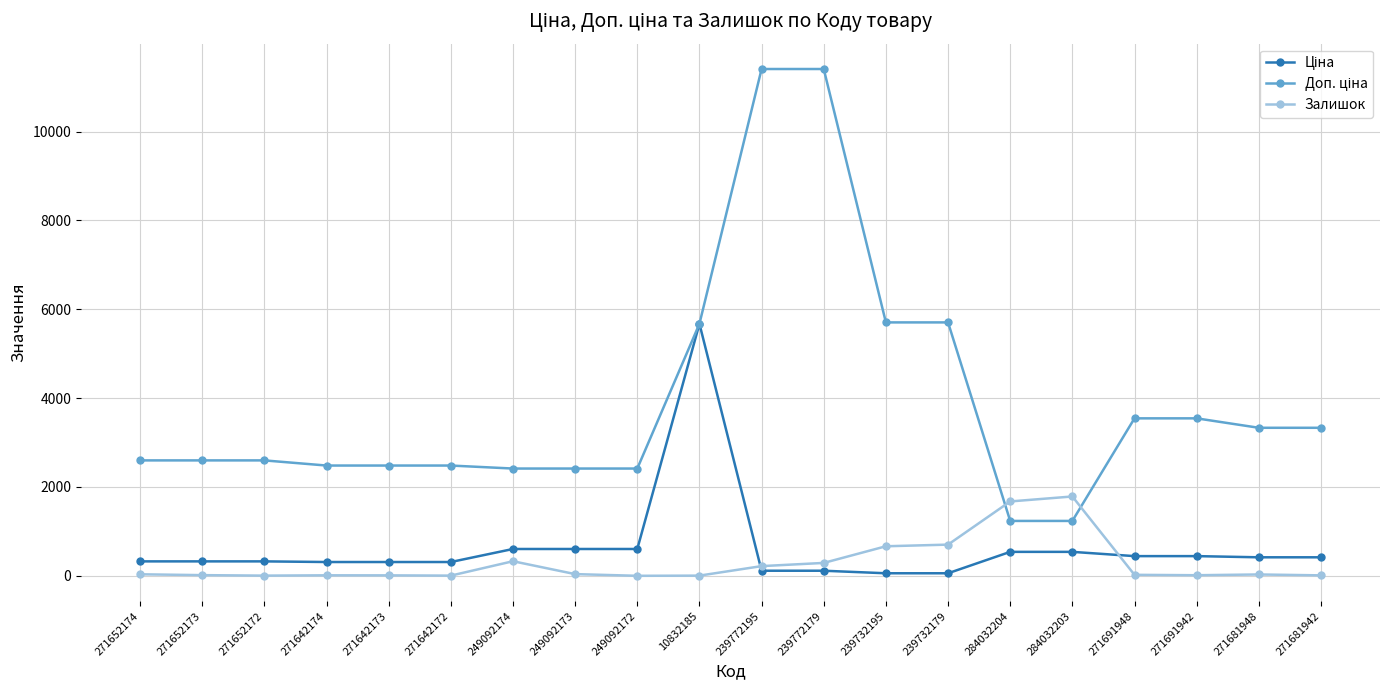

The Залишок series shows 665.0 at 239732195. True or false?

True